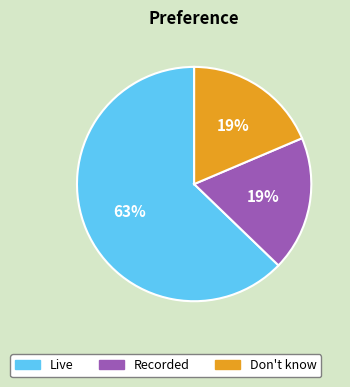

Is the sum of Live and Don't know greater than half?

Yes